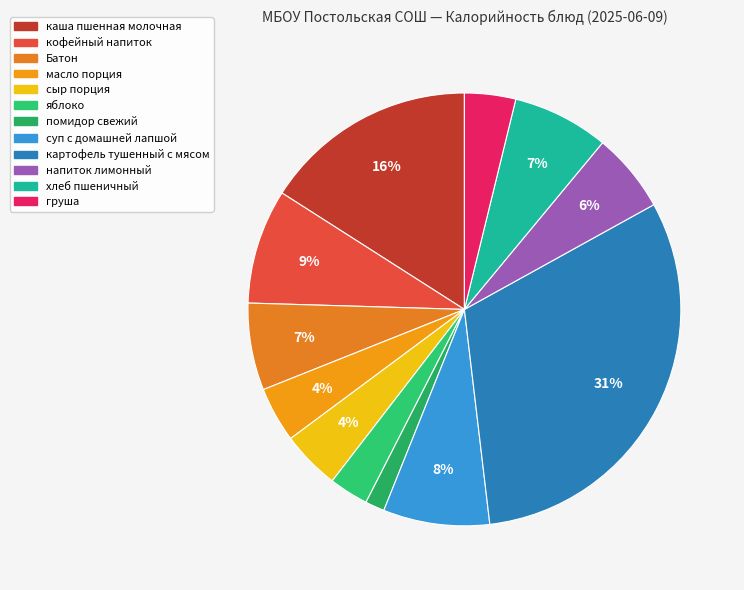

What is the ratio of the value at хлеб пшеничный to the value at сыр порция?

1.6